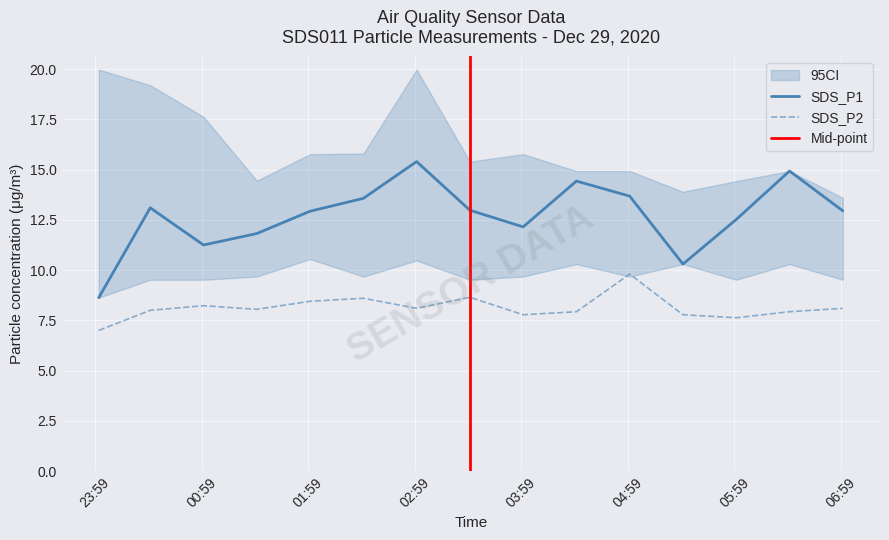

Reading right to left, what are all the values shown in this chart?

SDS_P1: 2020-12-29 07:00=12.9	2020-12-29 06:30=14.9	2020-12-29 06:00=12.5	2020-12-29 05:30=10.3	2020-12-29 05:00=13.7	2020-12-29 04:30=14.4	2020-12-29 04:00=12.2	2020-12-29 03:30=13.0	2020-12-29 03:00=15.4	2020-12-29 02:30=13.6	2020-12-29 02:00=12.9	2020-12-29 01:30=11.8	2020-12-29 01:00=11.2	2020-12-29 00:30=13.1	2020-12-29 00:01=8.6
SDS_P2: 2020-12-29 07:00=8.1	2020-12-29 06:30=7.9	2020-12-29 06:00=7.6	2020-12-29 05:30=7.8	2020-12-29 05:00=9.8	2020-12-29 04:30=7.9	2020-12-29 04:00=7.8	2020-12-29 03:30=8.7	2020-12-29 03:00=8.1	2020-12-29 02:30=8.6	2020-12-29 02:00=8.4	2020-12-29 01:30=8.1	2020-12-29 01:00=8.2	2020-12-29 00:30=8.0	2020-12-29 00:01=7.0